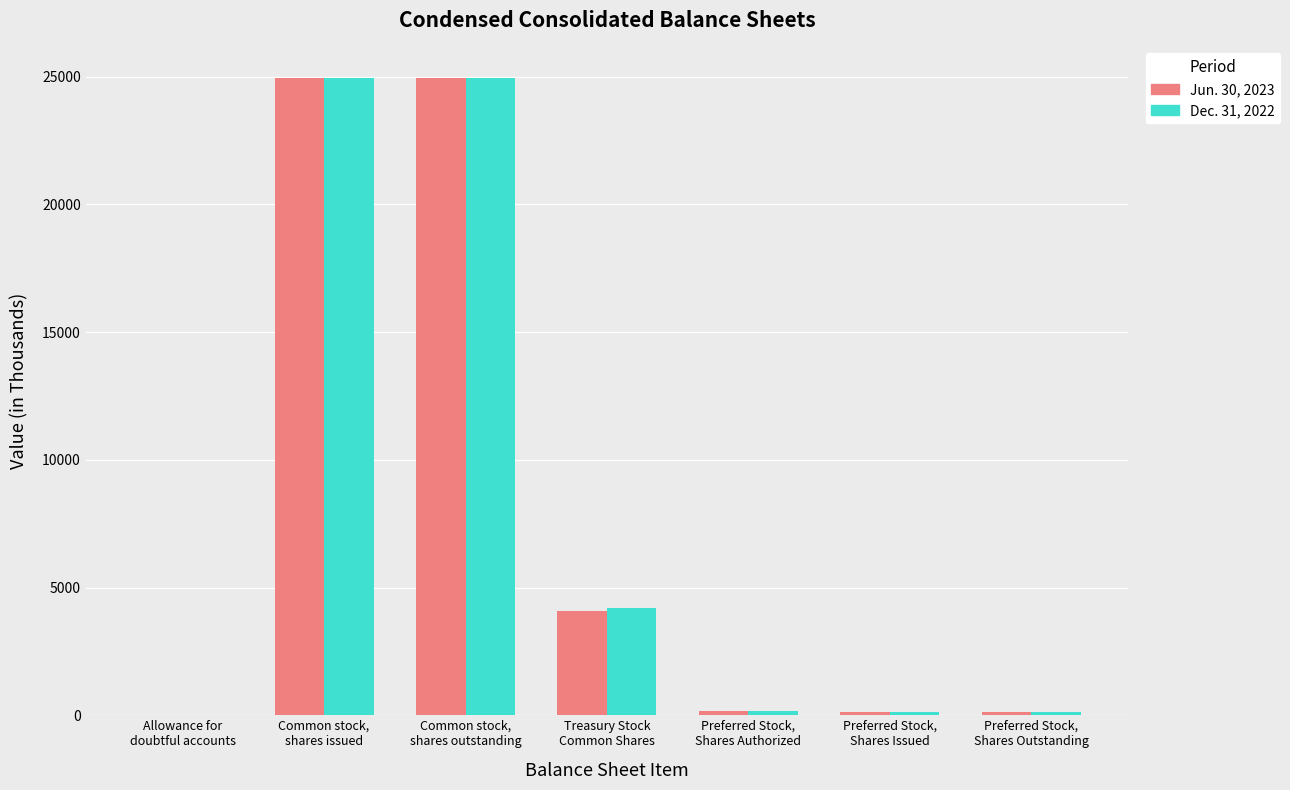

Count the number of categories in the chart.

7